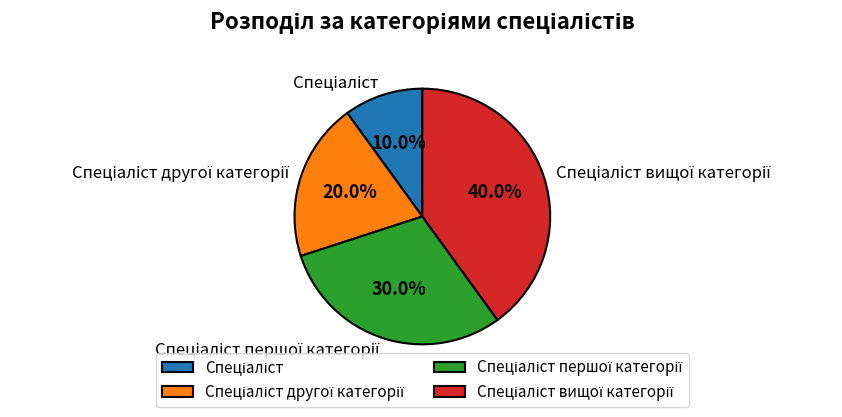

Is there a majority slice in this chart?

No